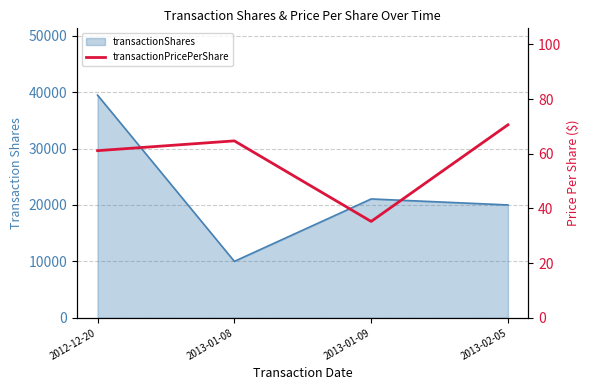

Rank the categories by value from highest to lowest.

2013-02-05, 2013-01-08, 2012-12-20, 2013-01-09